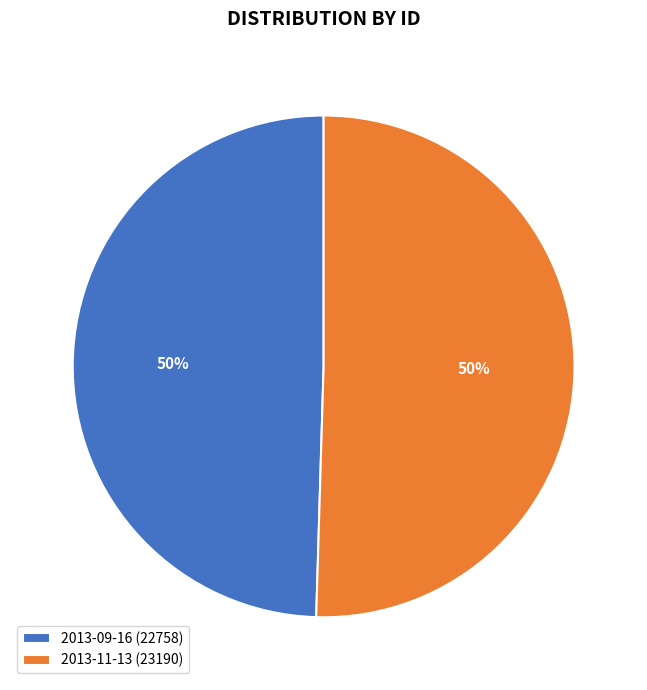

The 2013-11-13 slice represents 43% of the pie. True or false?

False